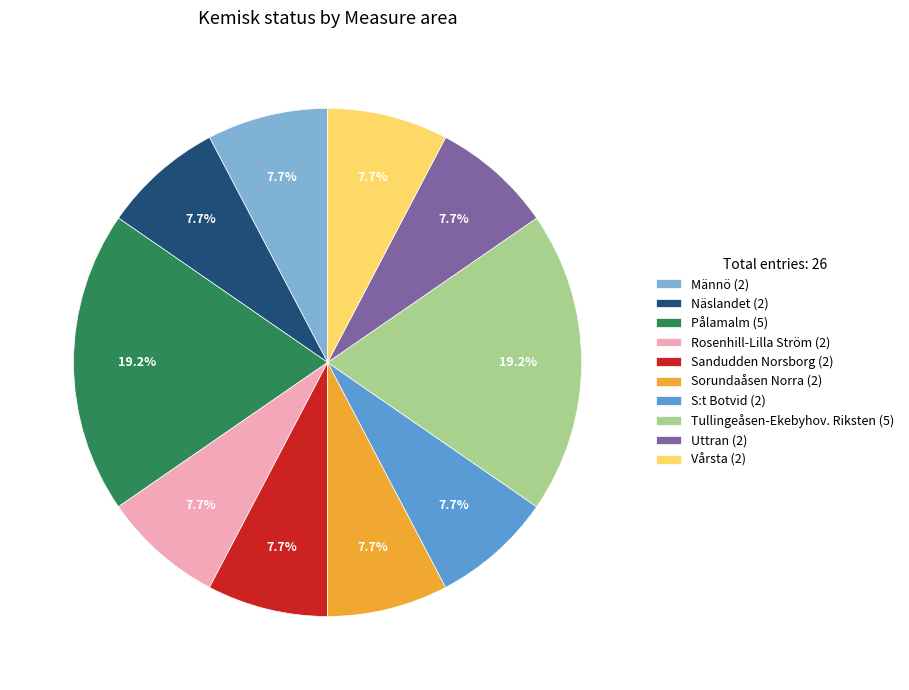

Approximately how many times larger is the value at Sandudden Norsborg (2) compared to Uttran (2)?

1.0